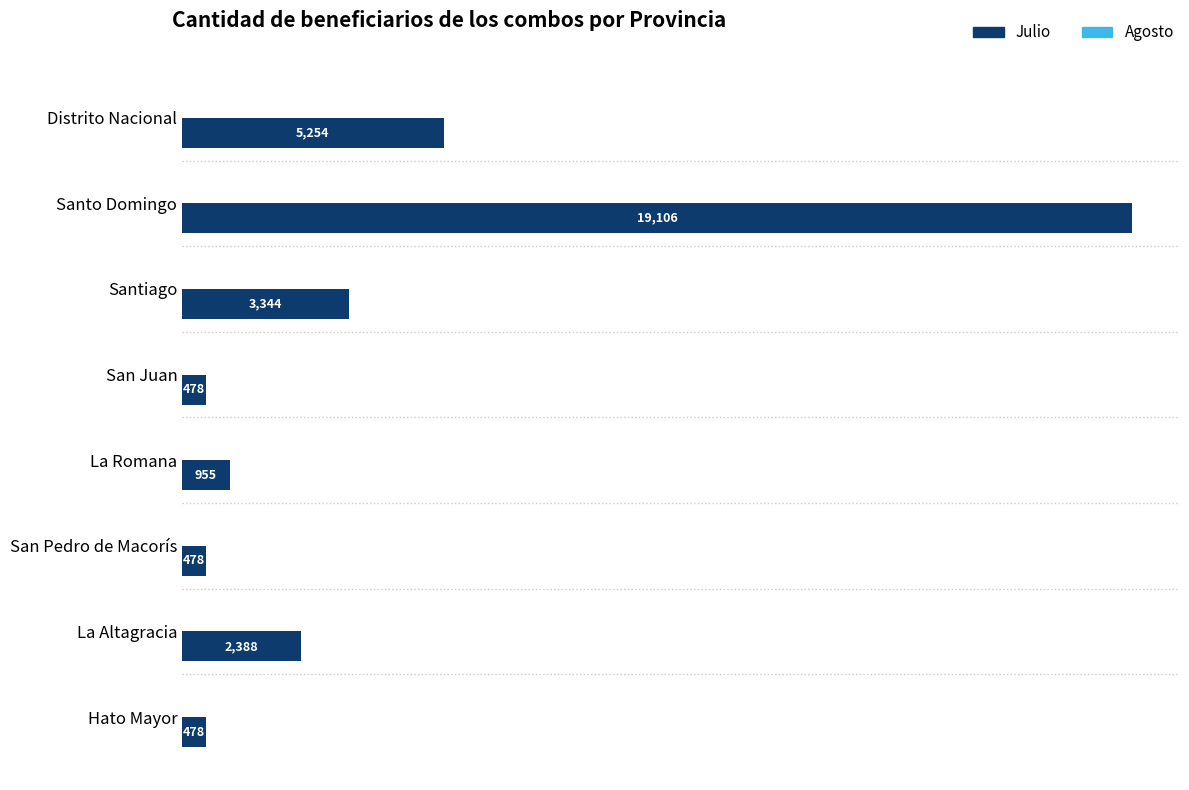

How many data points does each series have?

8